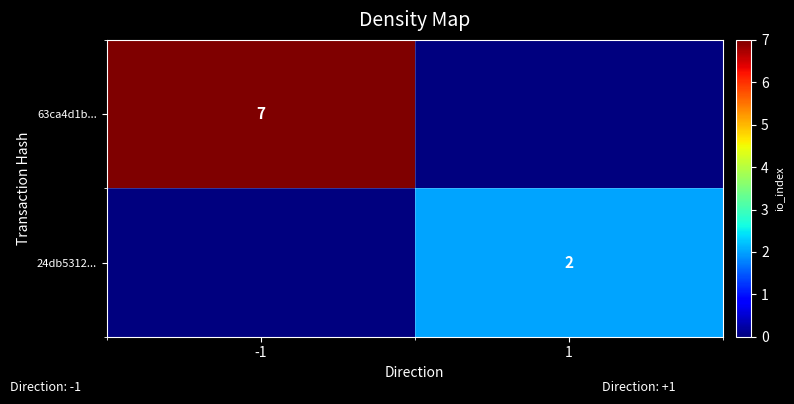

Is it true that 63ca4d1b... equals 11 at -1?

False